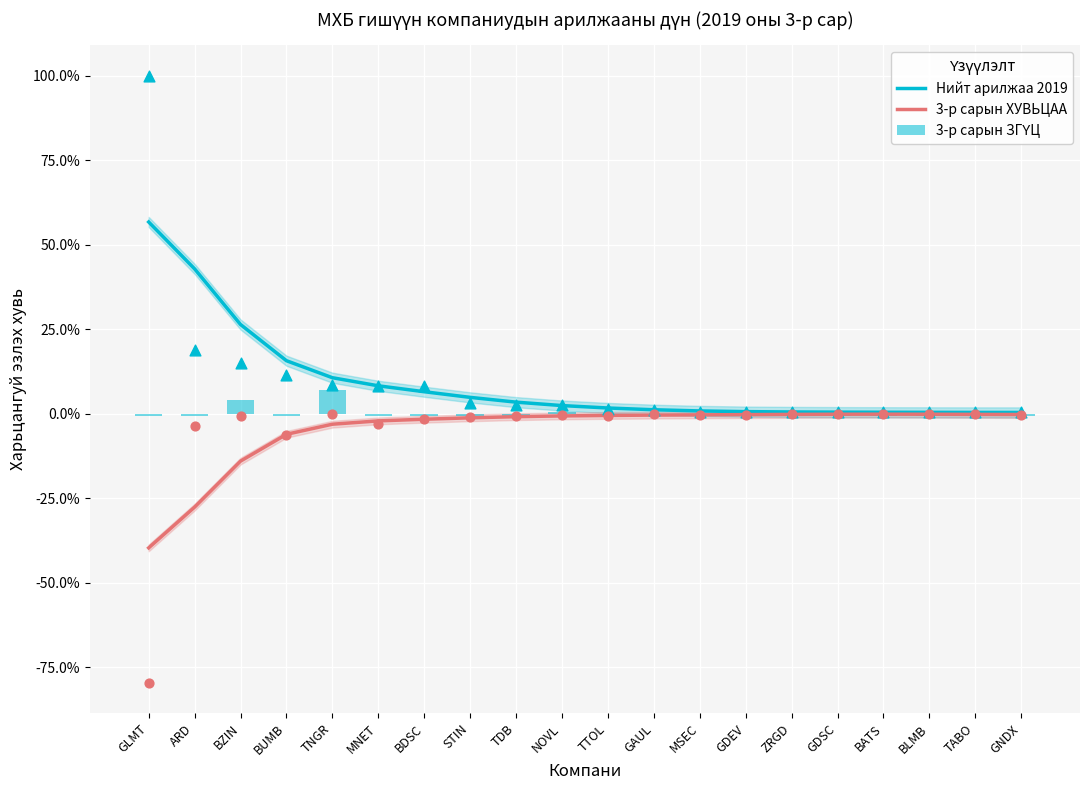

At which category is the sum across all series the highest?

GLMT